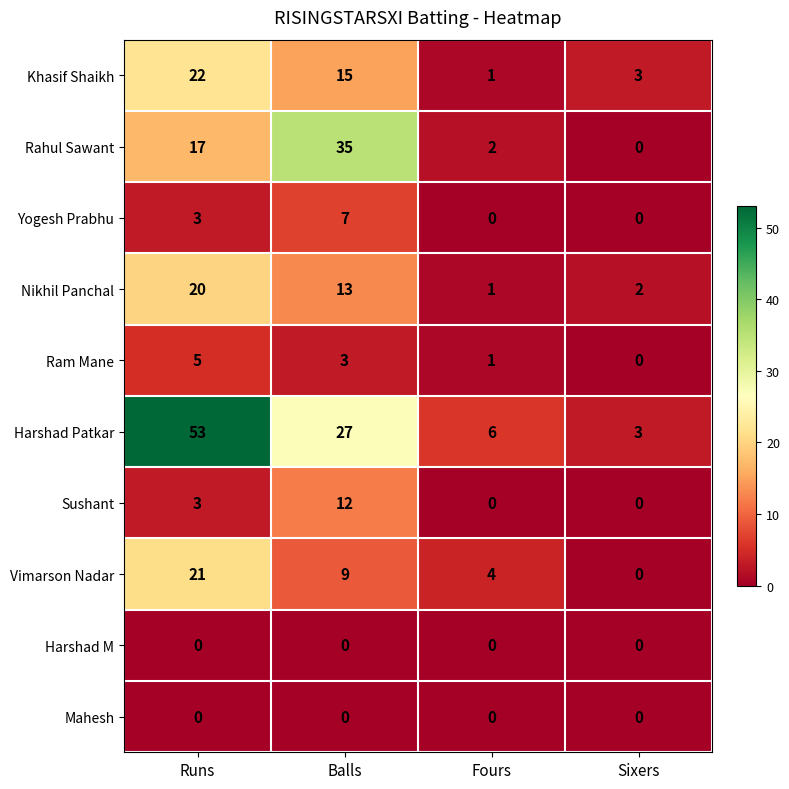

At which category does the chart reach its peak across all series?

Runs